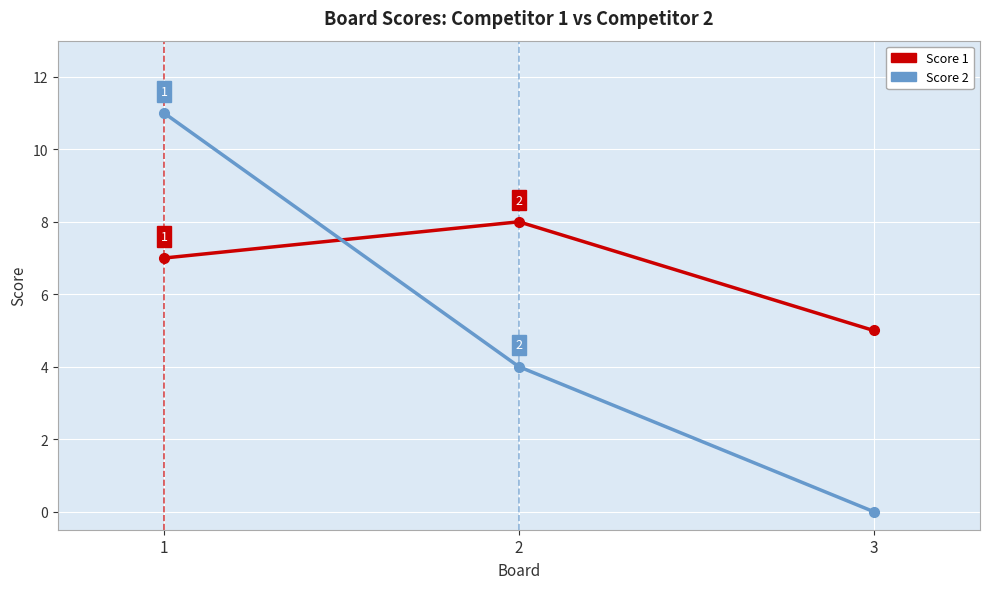

How many lines are shown in the chart?

2